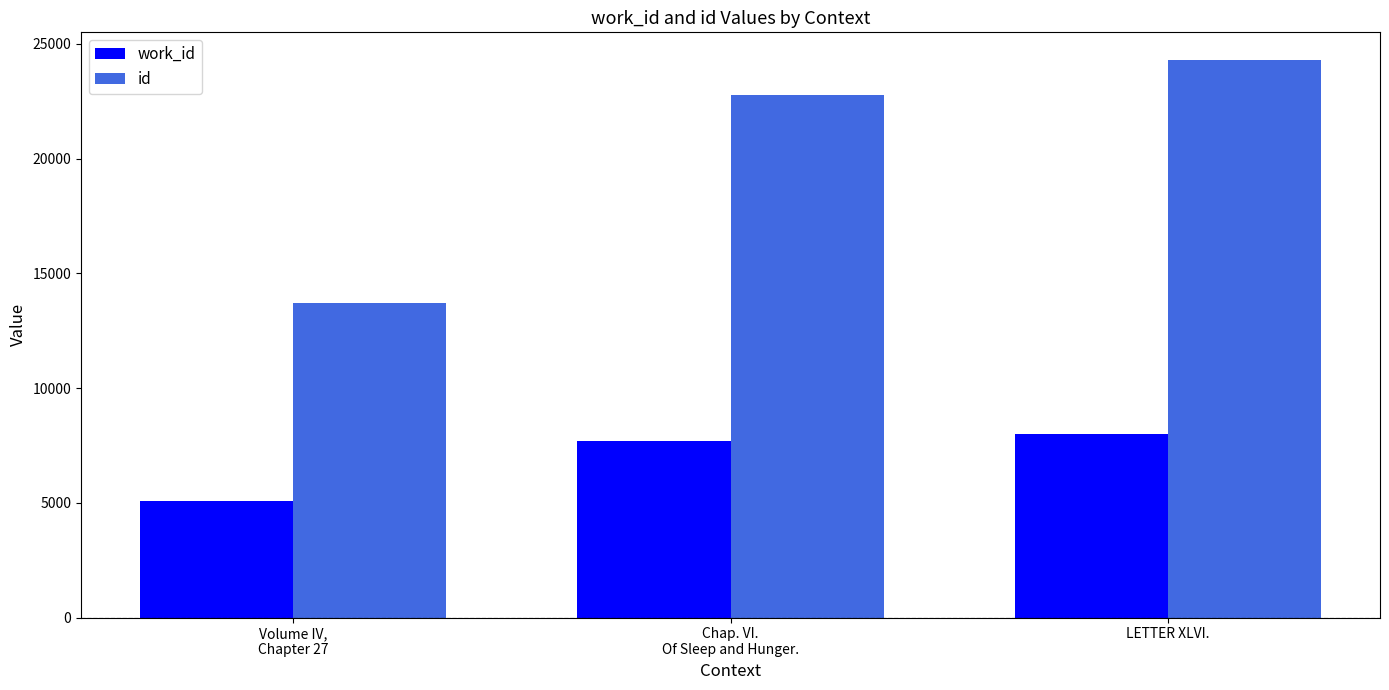

Reading left to right, list all the values displayed in this chart.

work_id: 5088	7677	7982
id: 13715	22781	24288